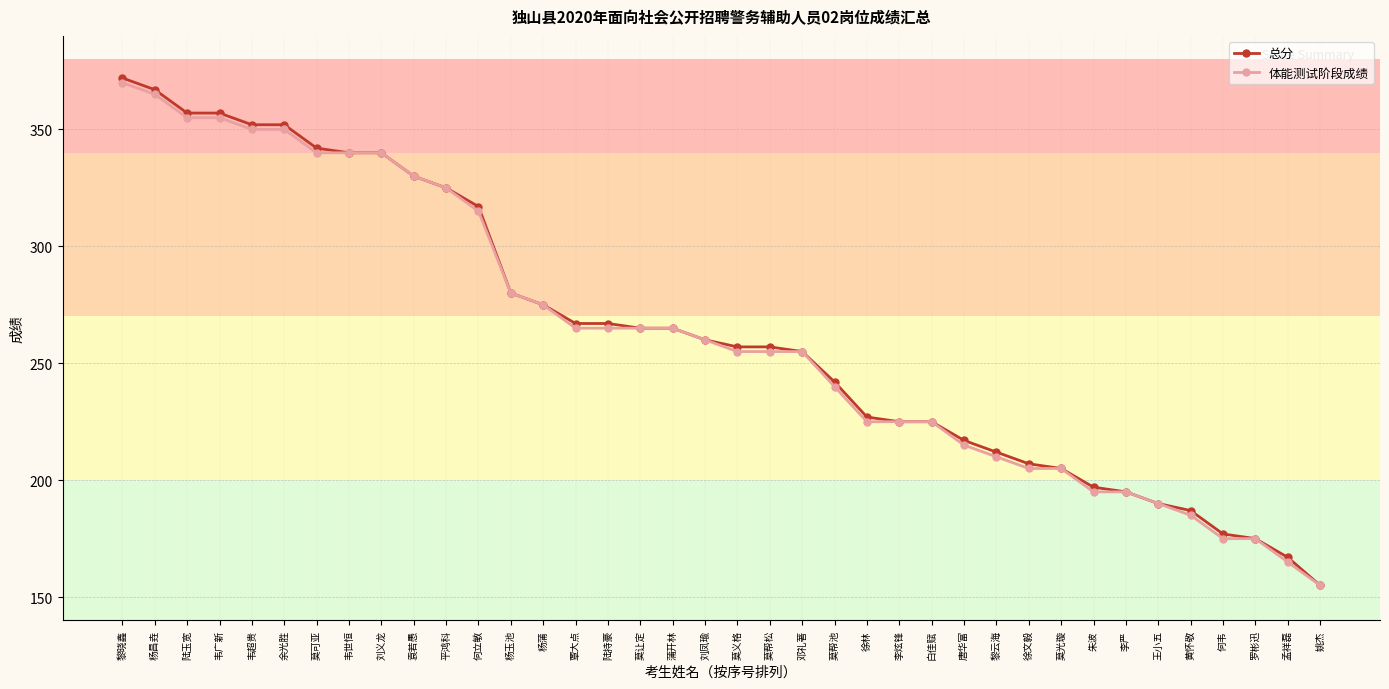

Read the 总分 value at 李炫锋, to the nearest 5.

225